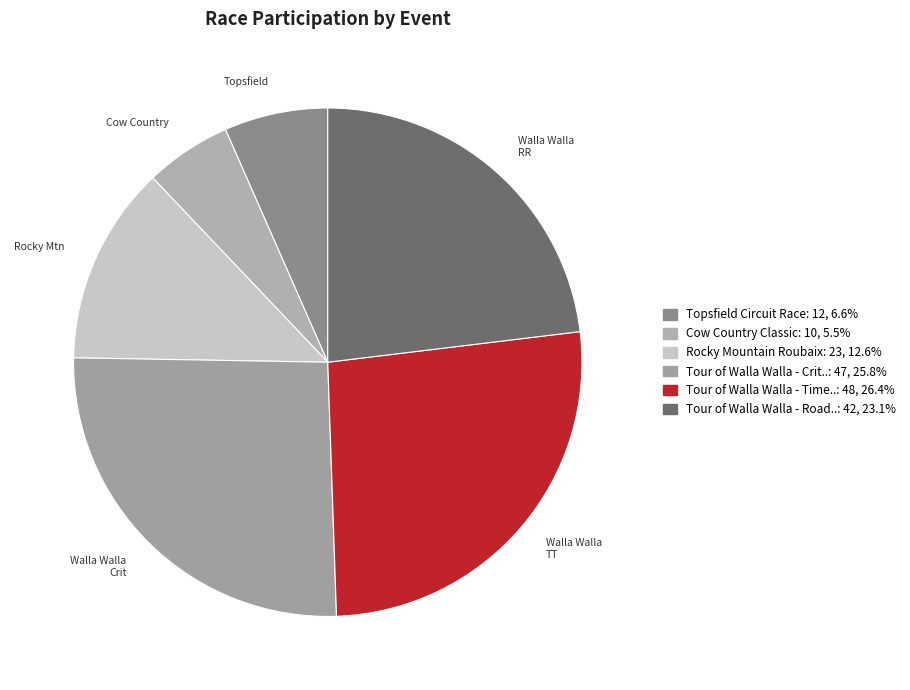

Count the number of slices in the pie.

6